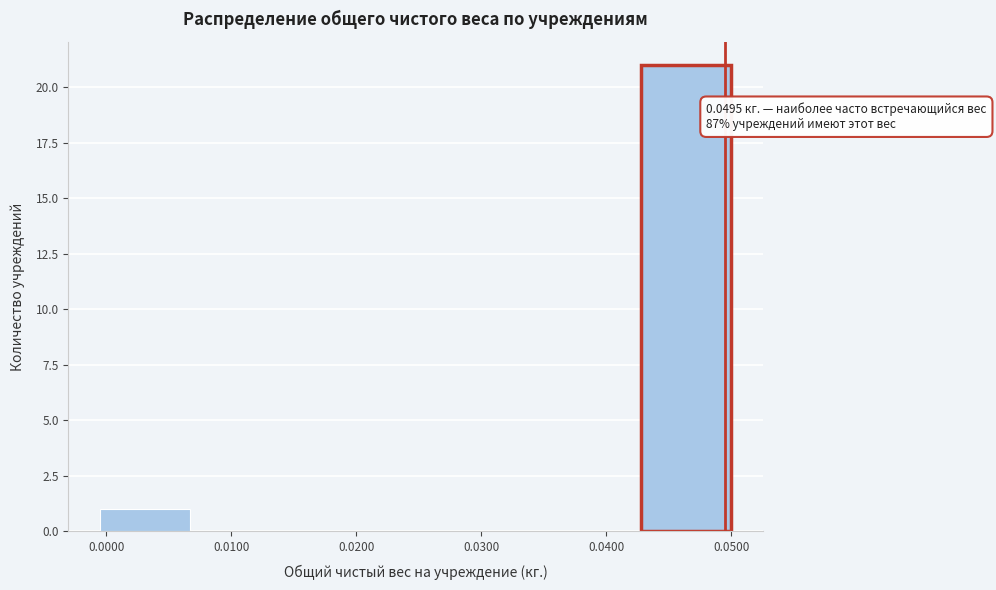

Over which range of the x-axis is the bar tallest?

0.043 to 0.050